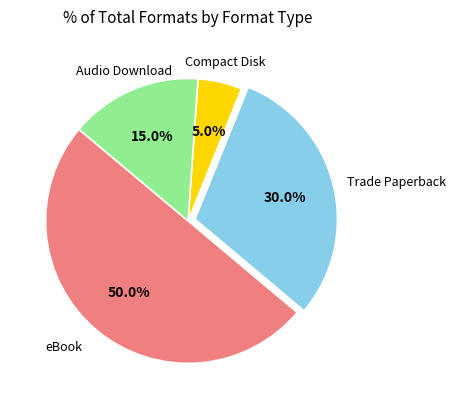

How many segments does this pie chart have?

4